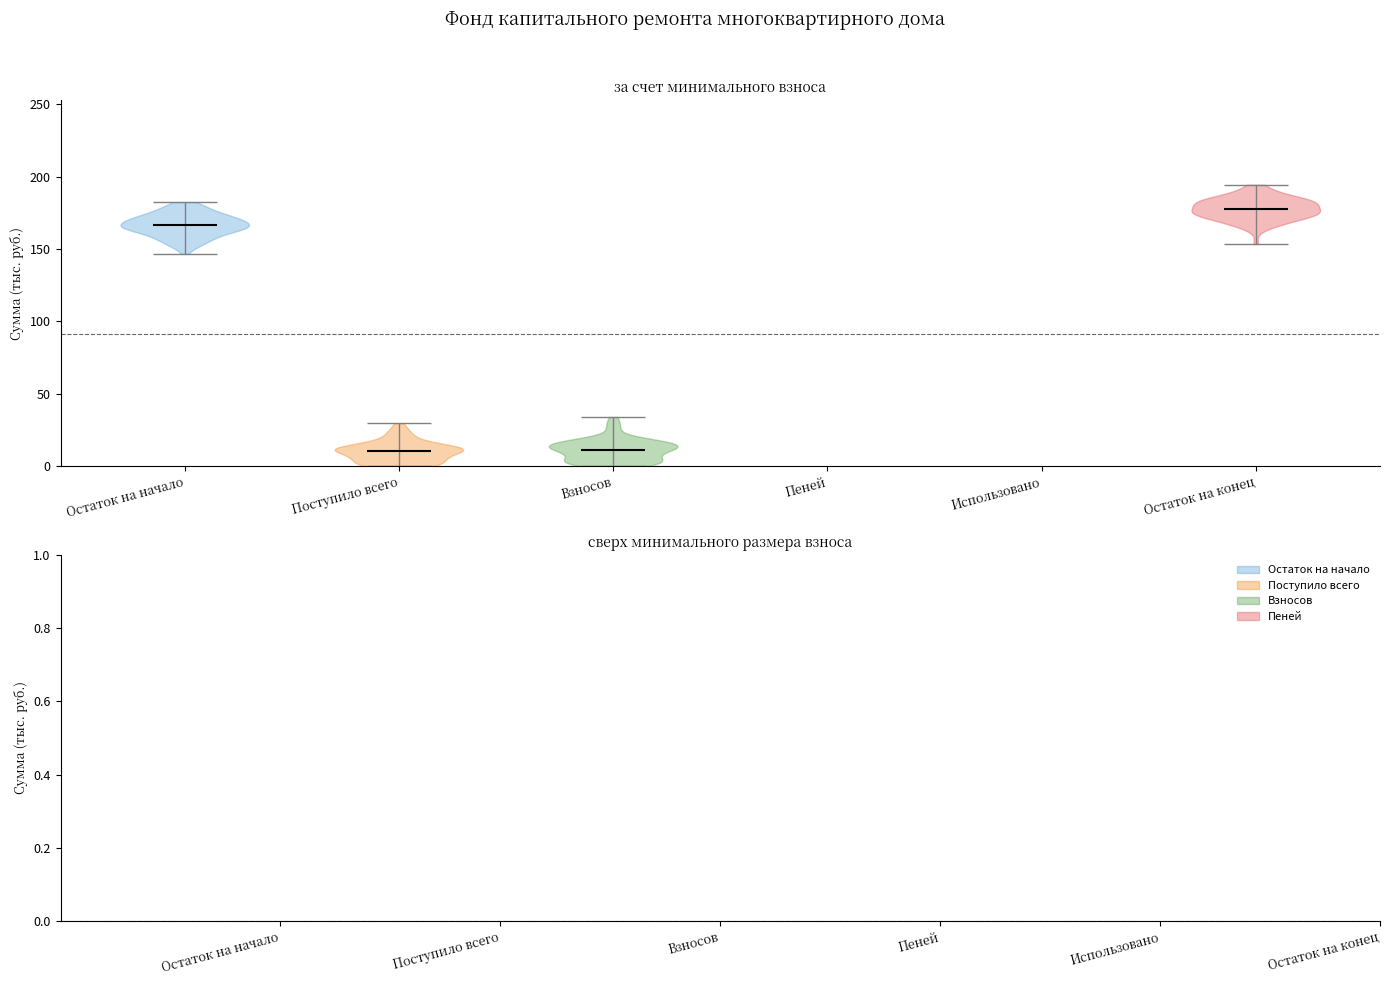

What is the lowest point the violin for Взносов reaches on the y-axis? The values are not printed on the chart, so give them approximately, as read against the axis.

0